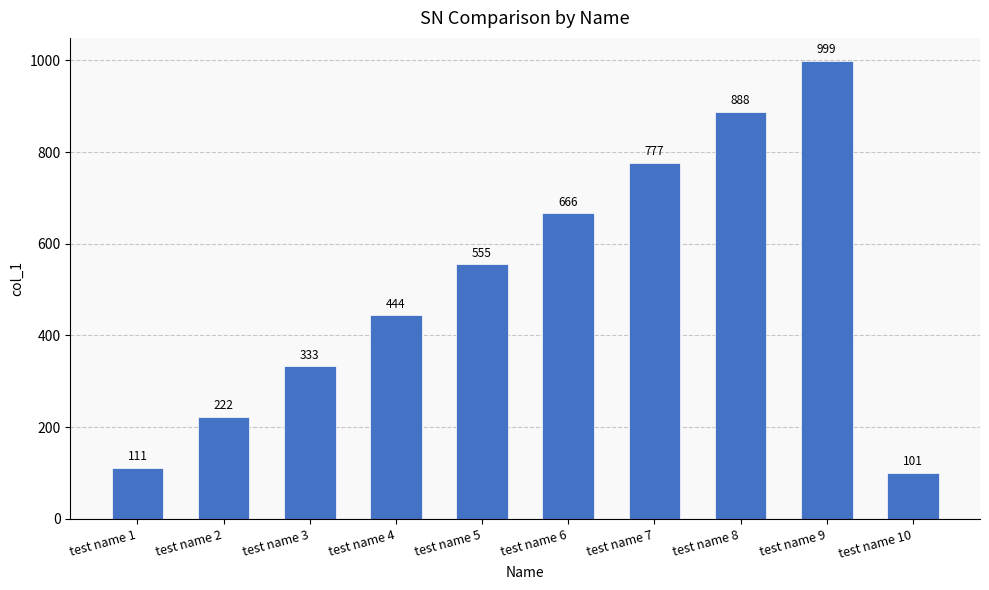

What is the greatest value displayed?

999